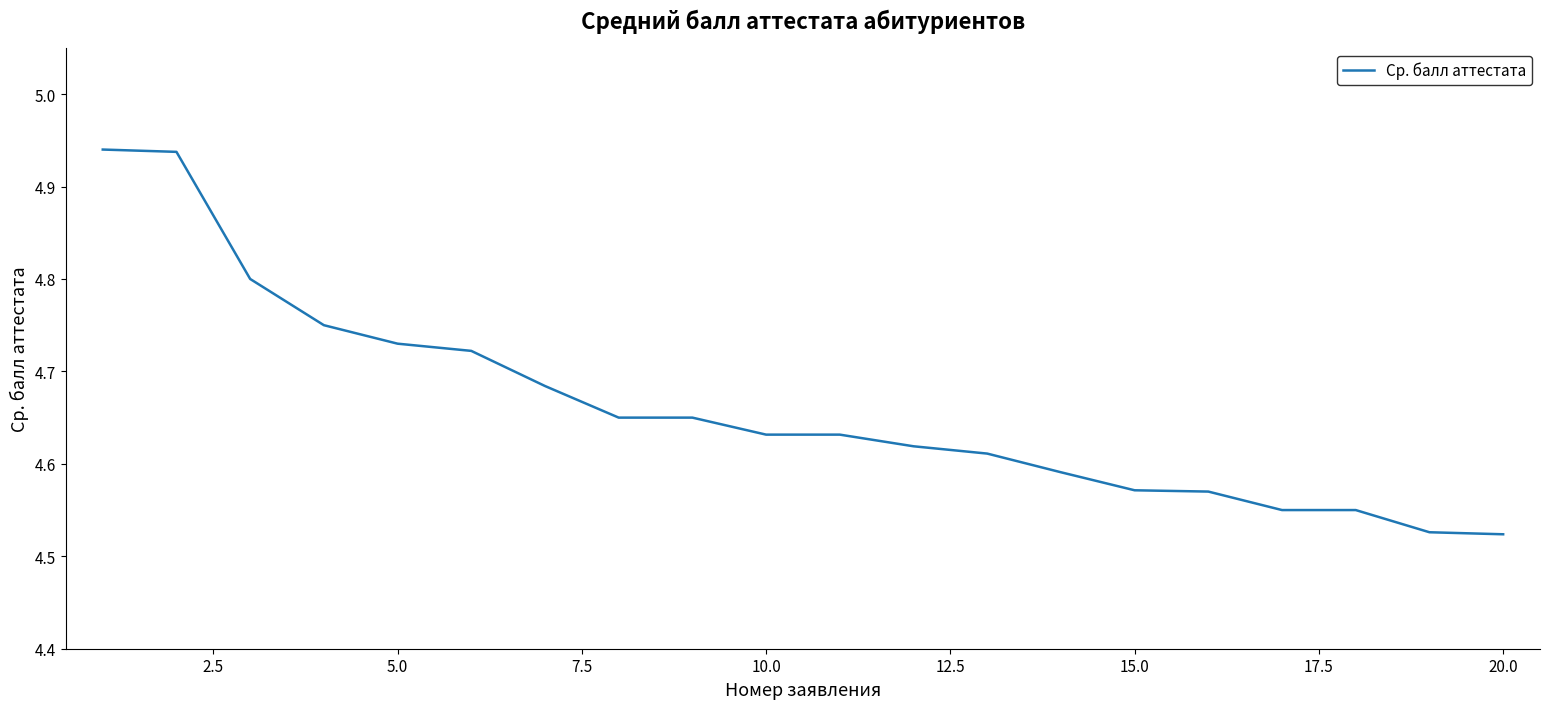

What is the difference between the maximum and minimum values?

0.4